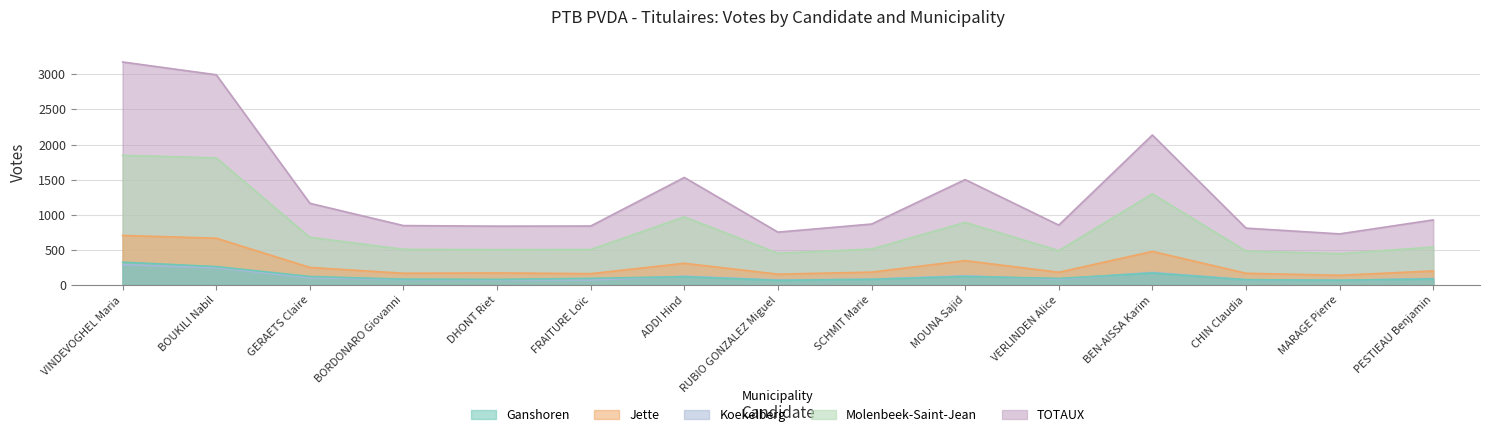

Which has a higher value, MARAGE Pierre or MOUNA Sajid?

MOUNA Sajid